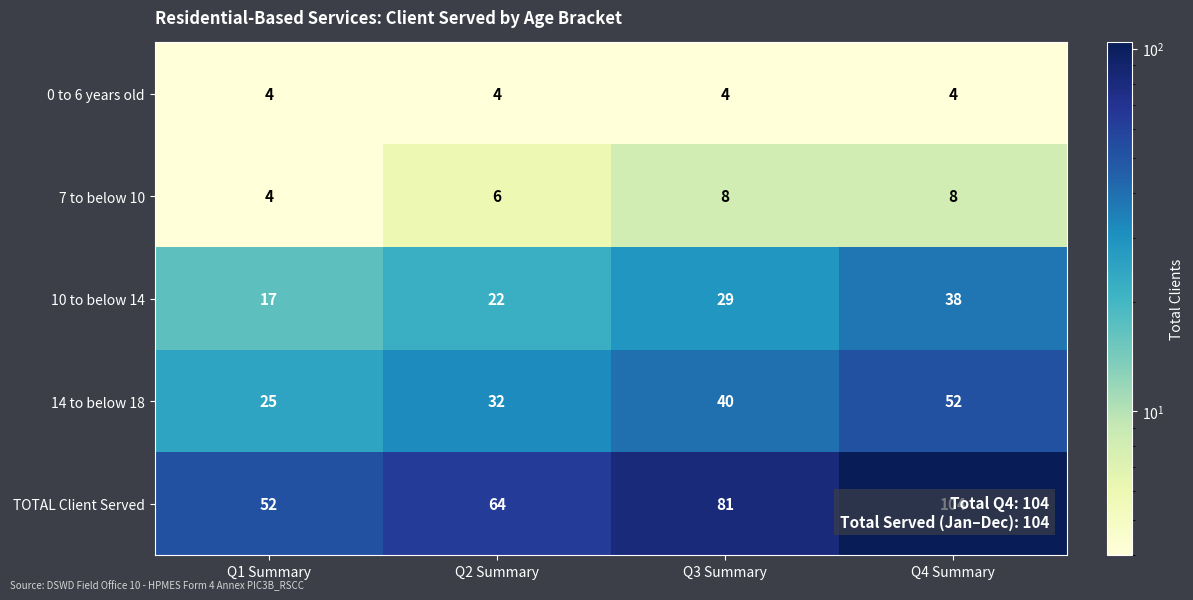

Rank the series by their maximum value, from highest to lowest.

TOTAL Client Served, 14 to below 18, 10 to below 14, 7 to below 10, 0 to 6 years old